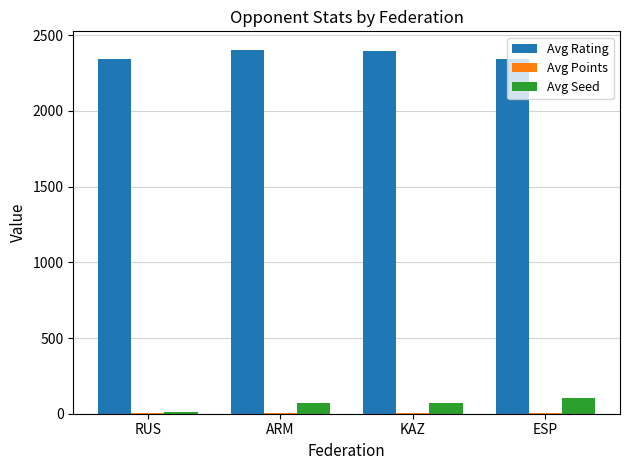

What is the sum of all Avg Rating values?

9484.0